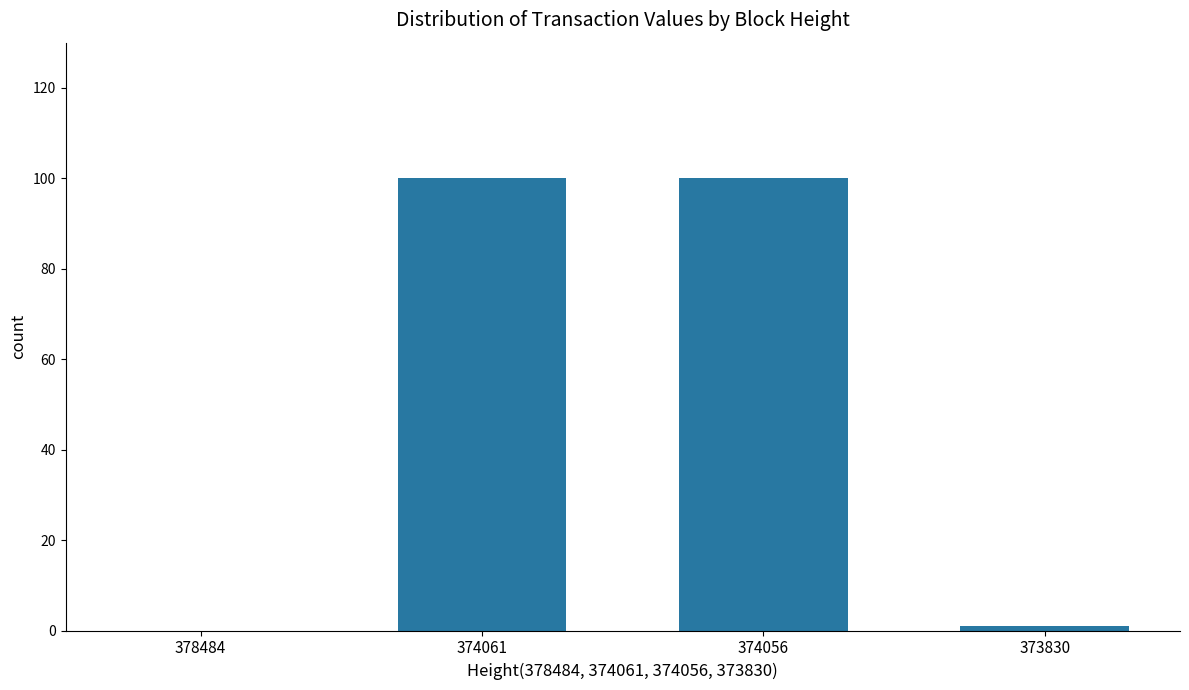

Is it true that the value at 374056 is 100?

True